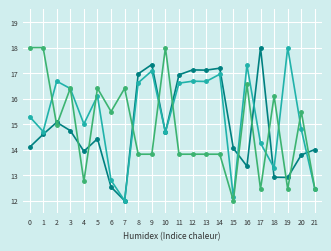

What is the total value across all series at 14?

48.0